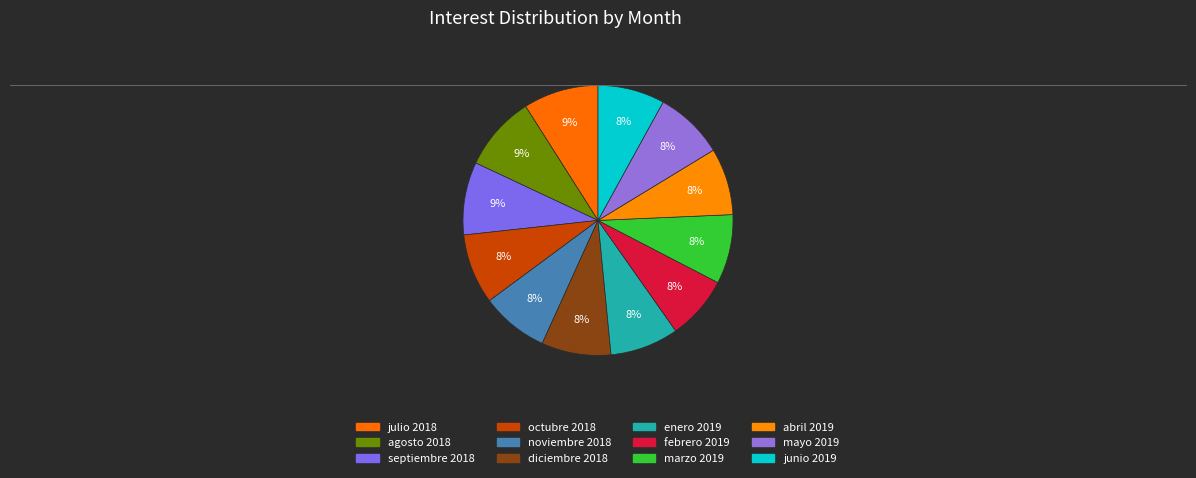

How many segments does this pie chart have?

12